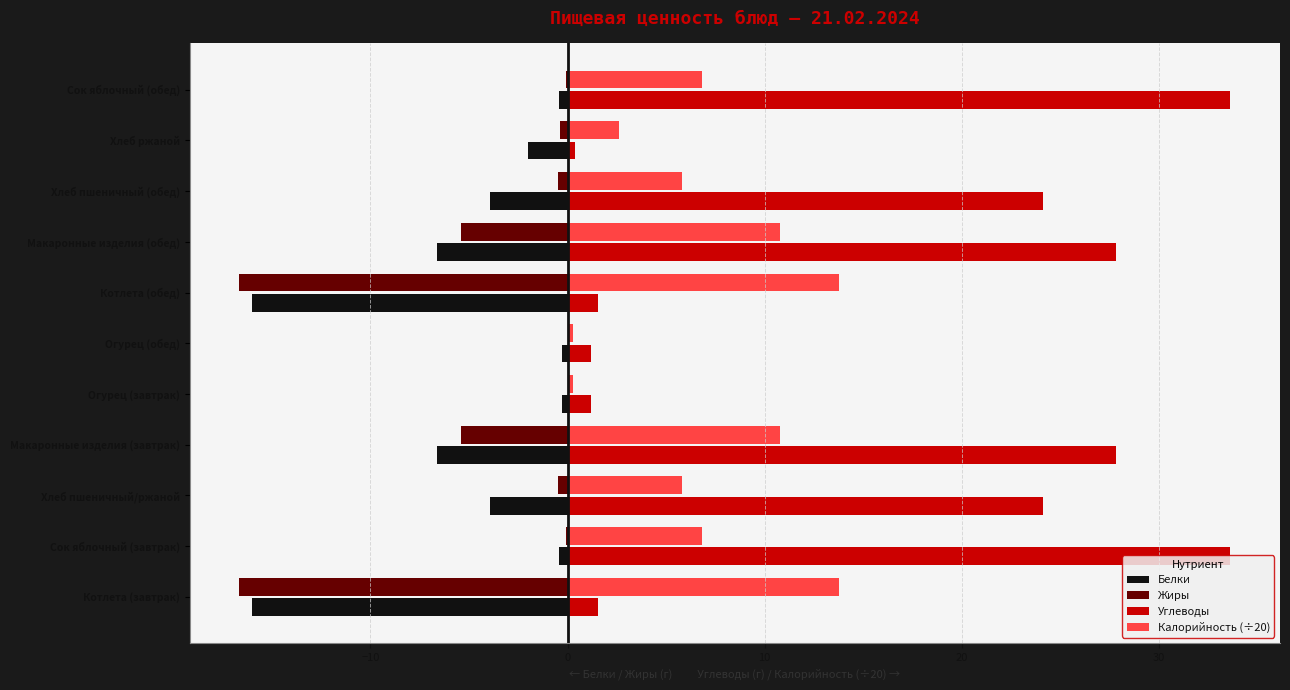

What is the sum of all Калорийность (÷20) values?

77.7